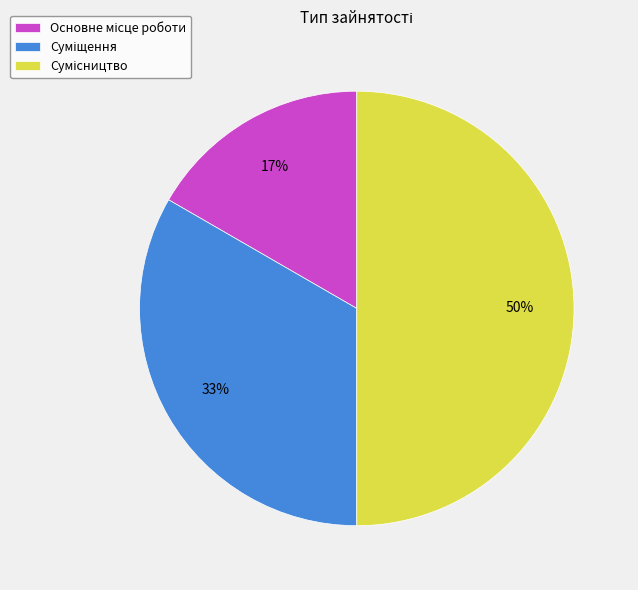

To the nearest percent, what is the average slice percentage?

33%